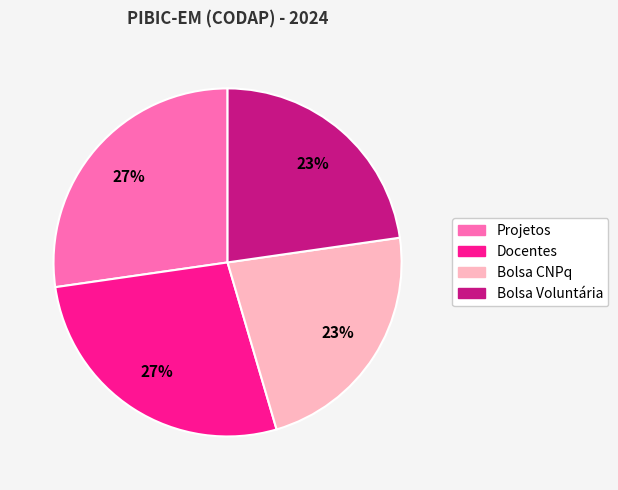

The Projetos slice represents 27% of the pie. True or false?

True